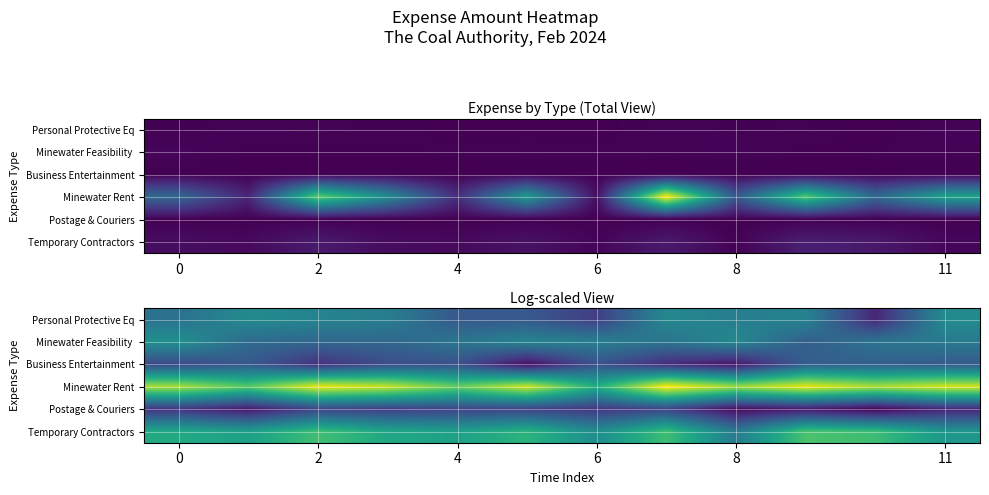

What is the difference between the second highest and minimum values in the Business Entertainment series?

2.3